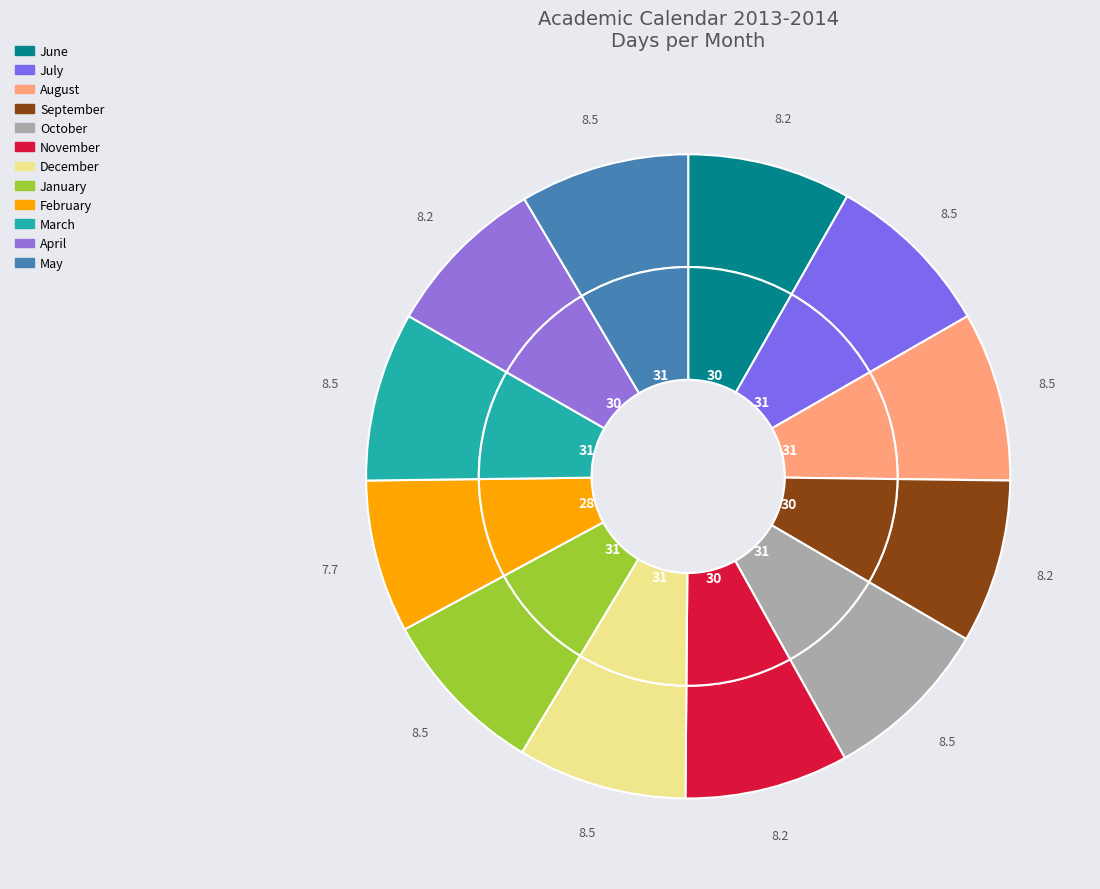

Approximately how many times larger is the value at April compared to February?

1.1